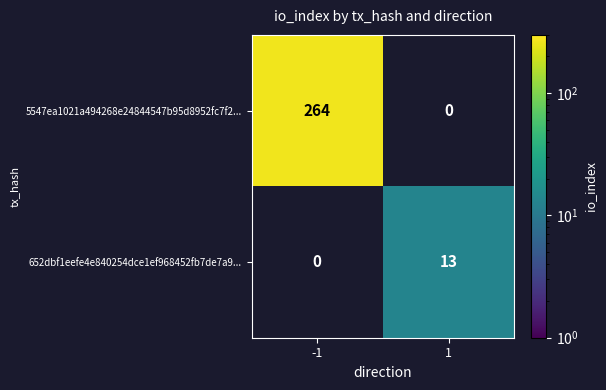

The value of 5547ea1021a494268e24844547b95d8952fc7f2... at -1 is 365. True or false?

False